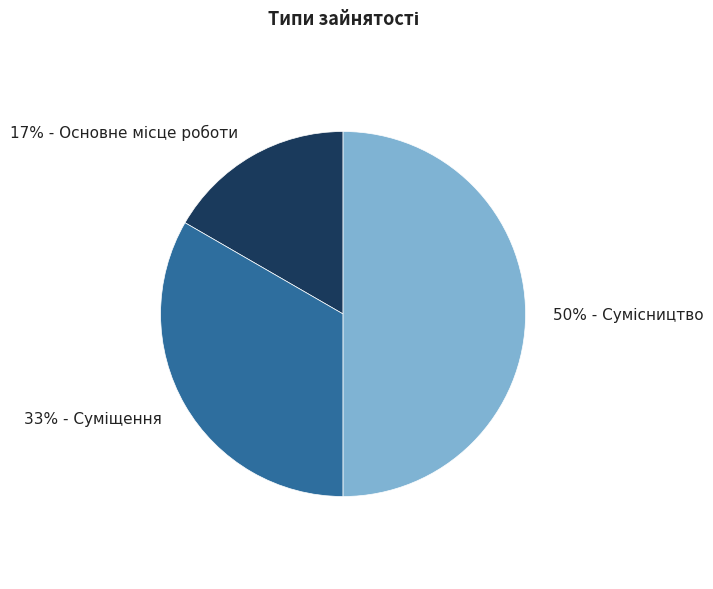

To the nearest percent, what is the average slice percentage?

33%